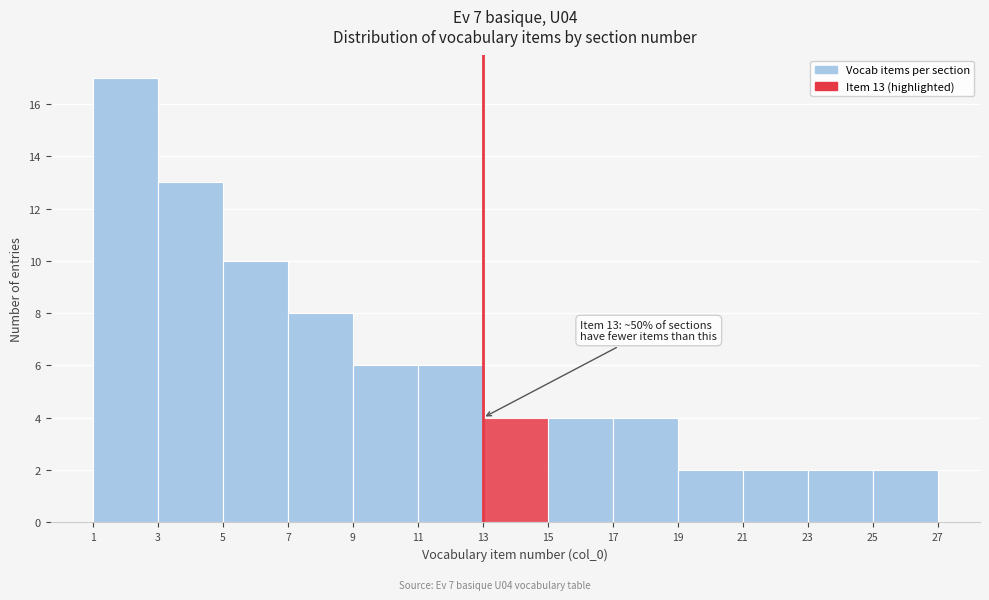

Over which range of the x-axis is the bar tallest?

1 to 3